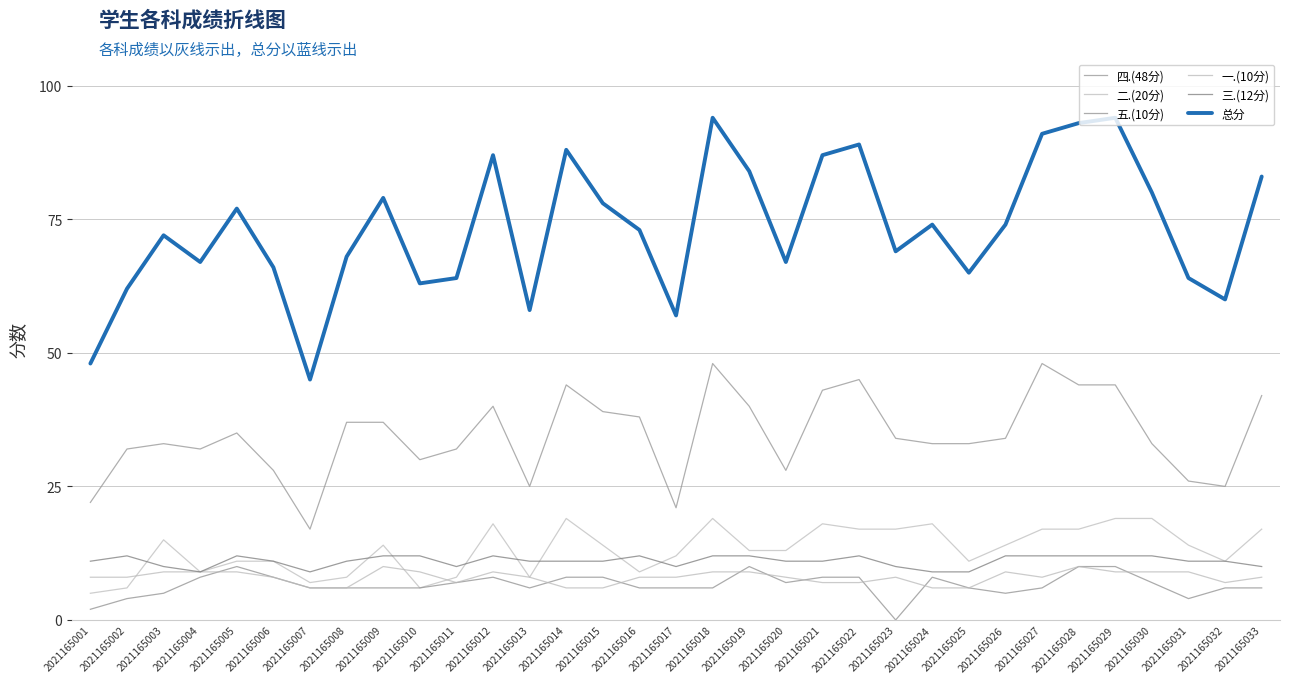

True or false: 四.(48分) and 五.(10分) cross at least once.

False